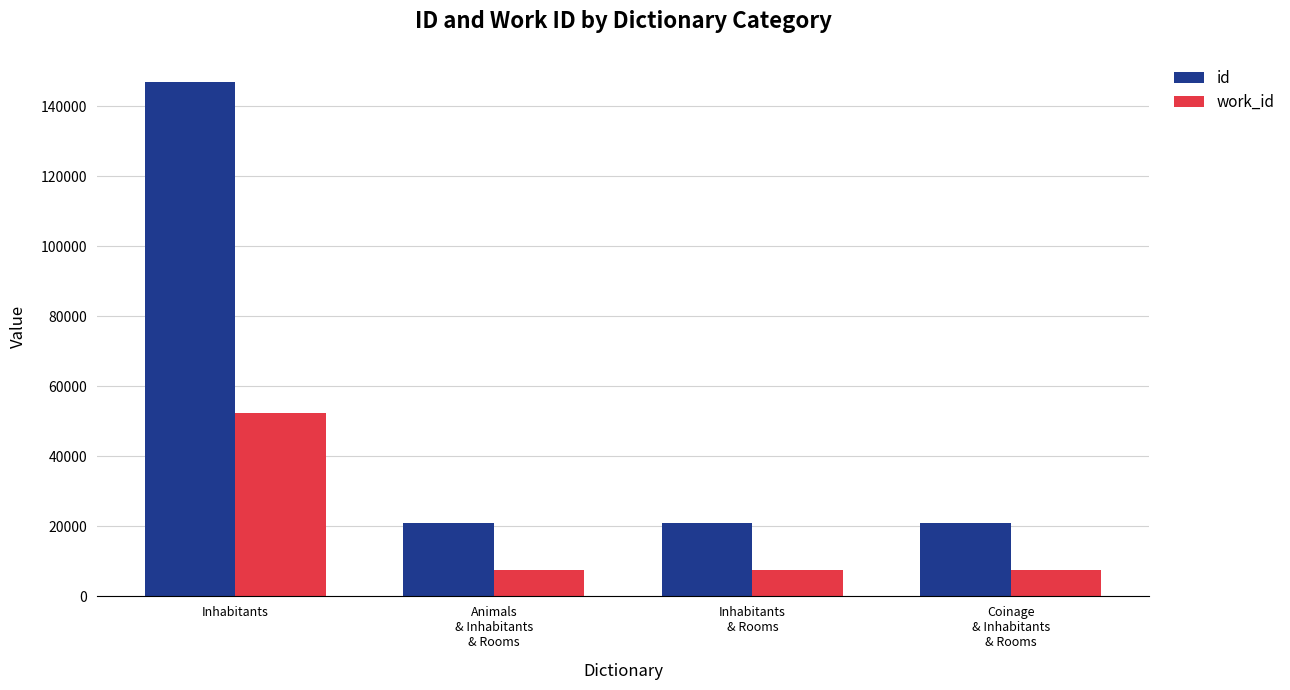

What is the maximum value for id?

146996